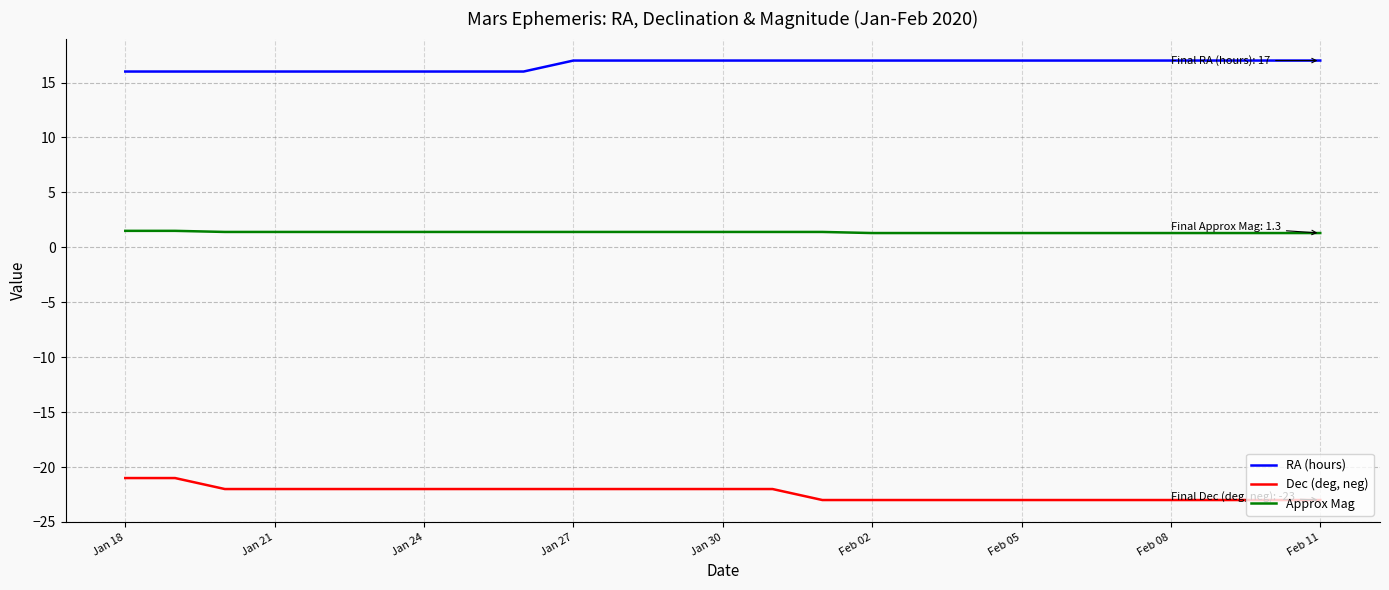

List the series in order of their peak value, highest first.

RA (hours), Approx Mag, Dec (deg, neg)